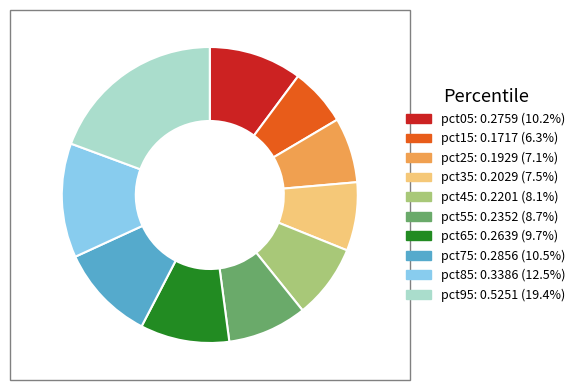

Is there any slice that represents more than half of the pie?

No